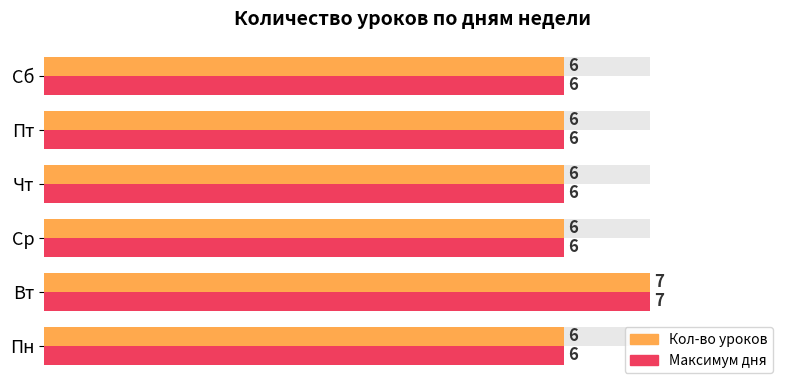

Is it true that Максимум дня equals 4 at 2?

False